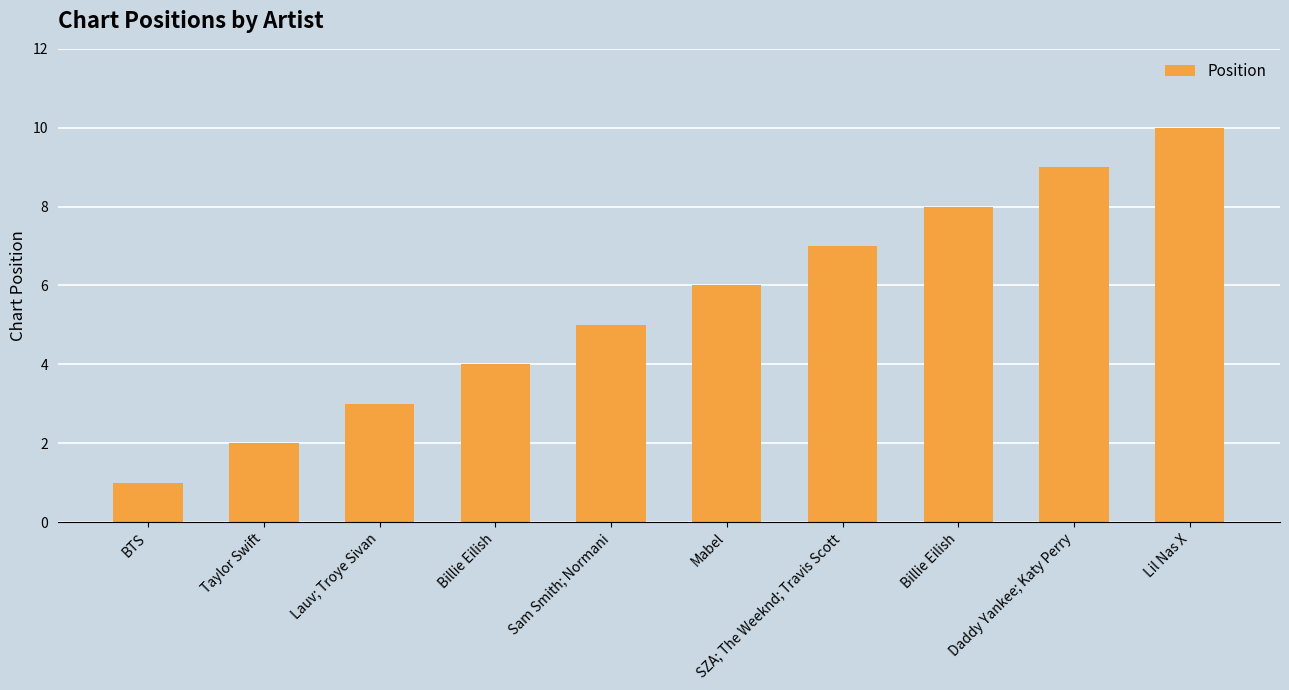

List the labels in order of value, smallest first.

BTS, Taylor Swift, Lauv; Troye Sivan, Billie Eilish, Sam Smith; Normani, Mabel, SZA; The Weeknd; Travis Scott, Billie Eilish, Daddy Yankee; Katy Perry, Lil Nas X